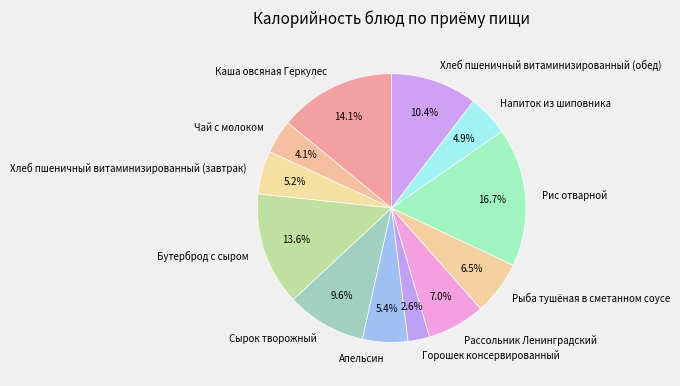

Count the number of slices in the pie.

12